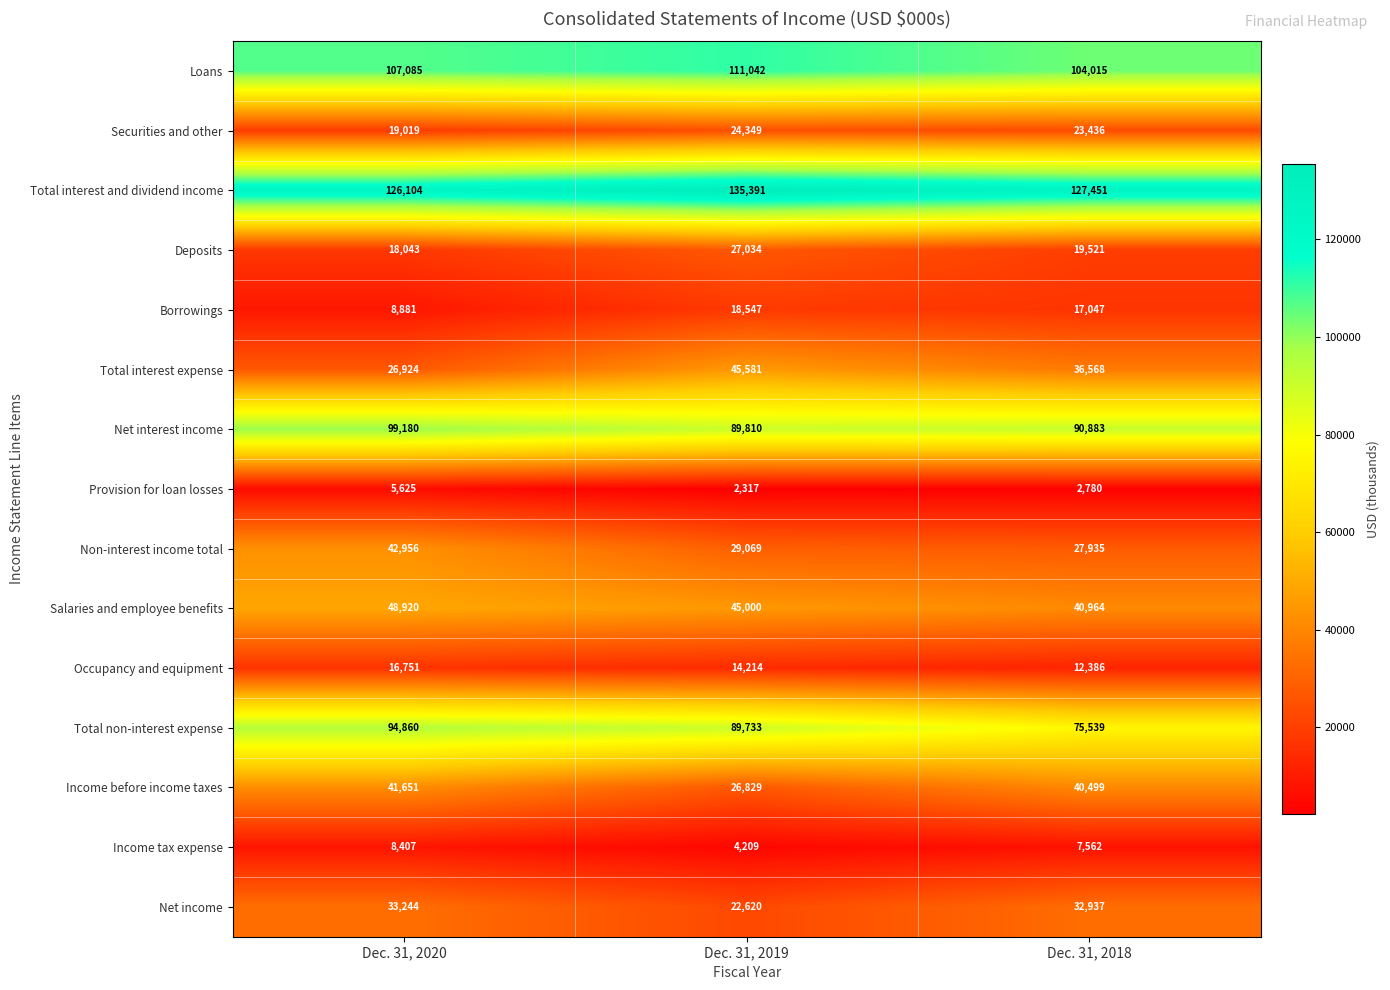

What is the total value across all series at Dec. 31, 2020?

697650